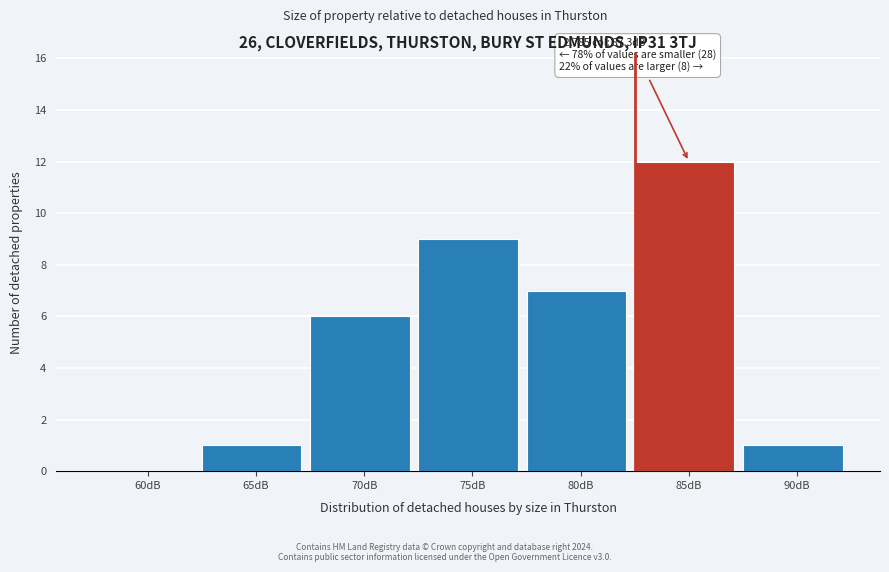

Reading left to right, what are all the values shown in this chart?

60dB=0	65dB=1	70dB=6	75dB=9	80dB=7	85dB=12	90dB=1